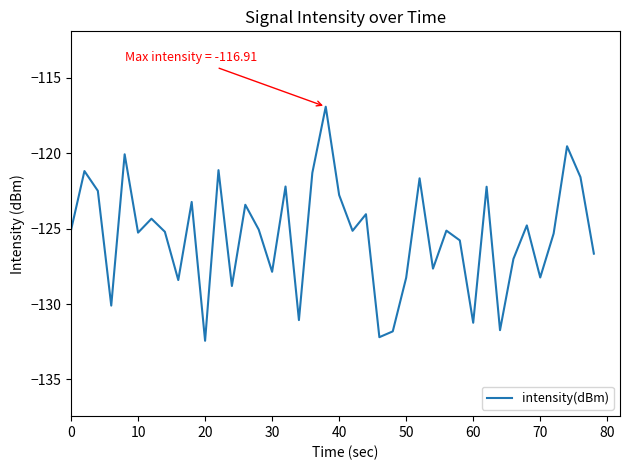

What is the greatest value displayed?

-116.9